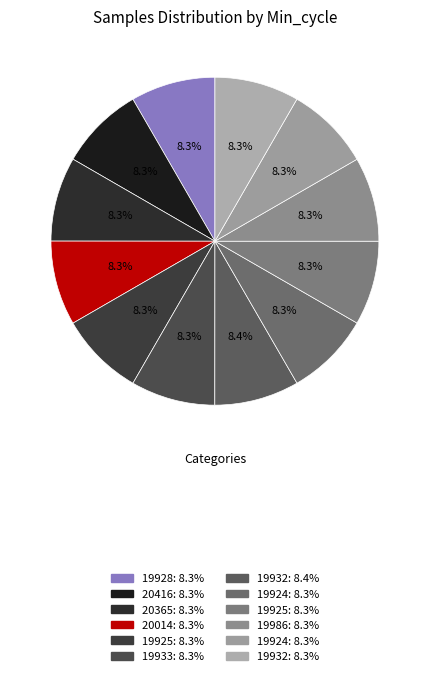

How many segments does this pie chart have?

12